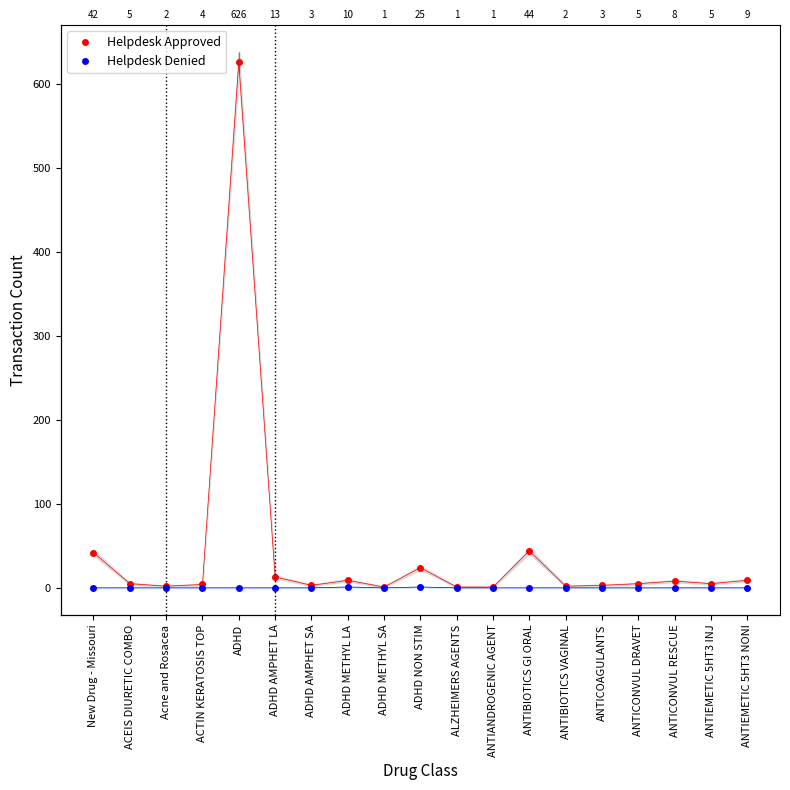

At which category does Helpdesk Approved reach its first local peak?

ADHD